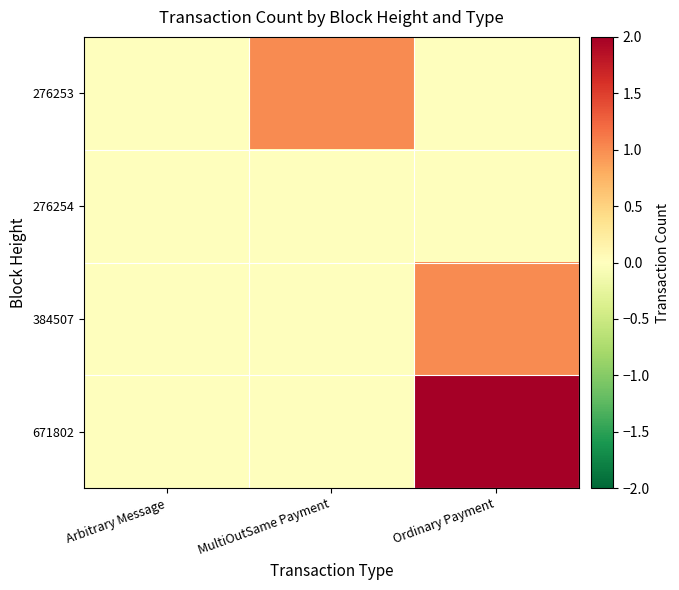

What is the maximum value shown in the chart?

2